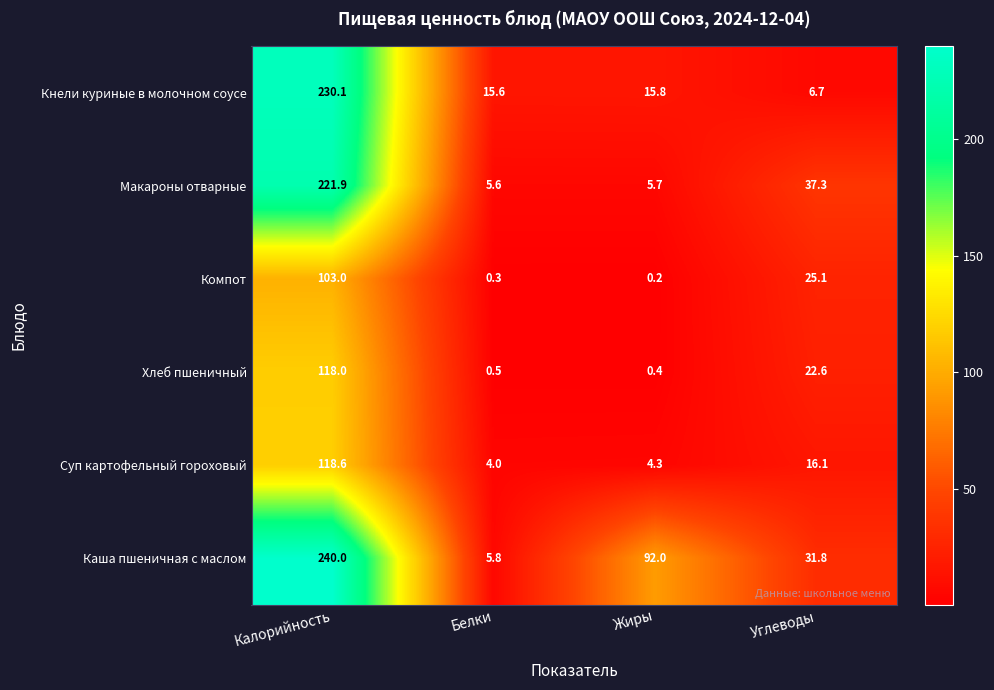

Which category has the lowest value in the Макароны отварные series?

Белки